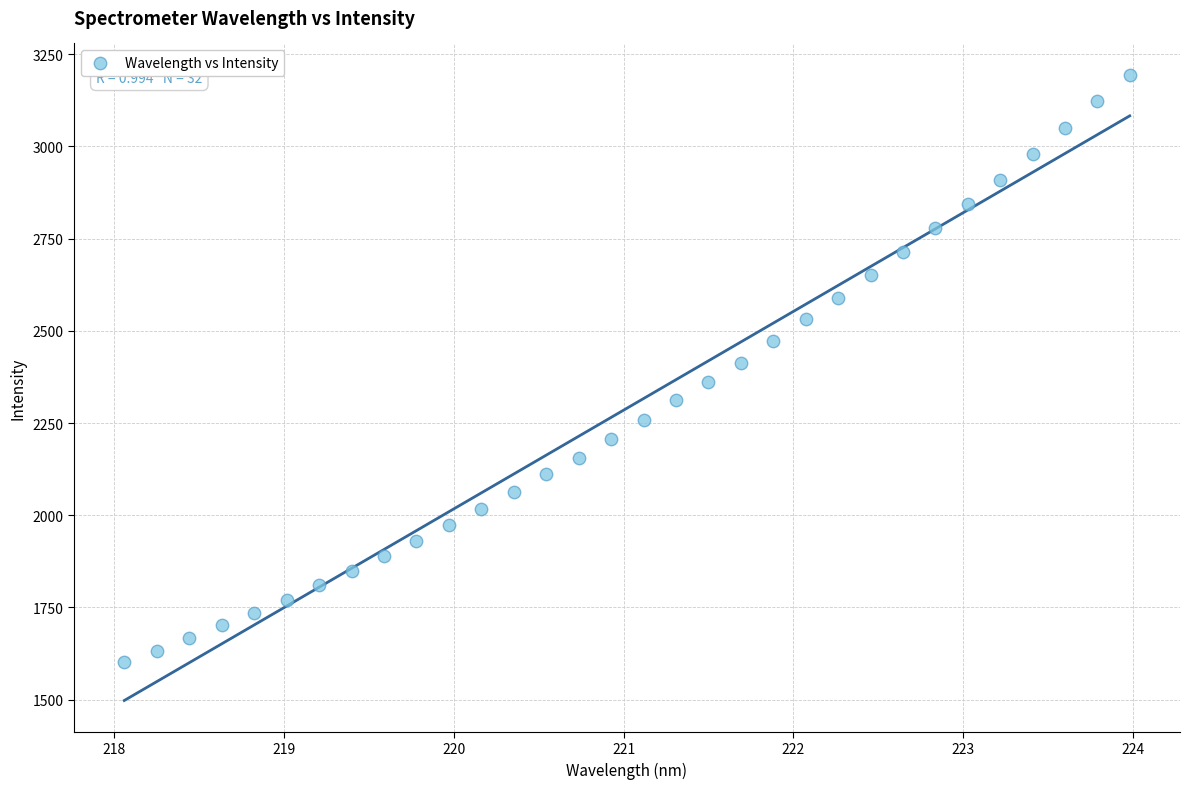

What is the range of Y values (max minus min)?

1591.9